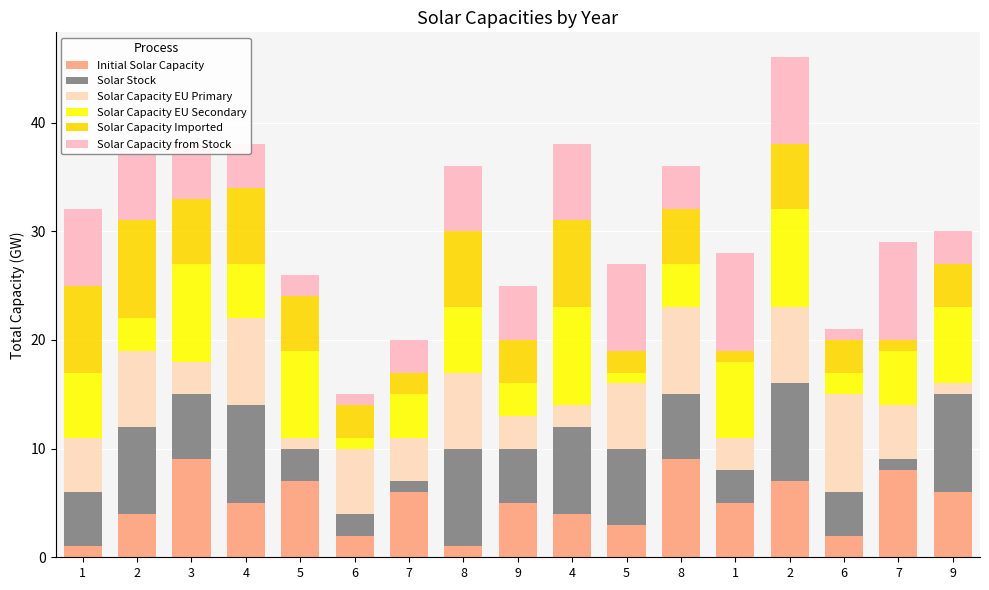

The value of Solar Capacity EU Secondary at 4 is 9. True or false?

True